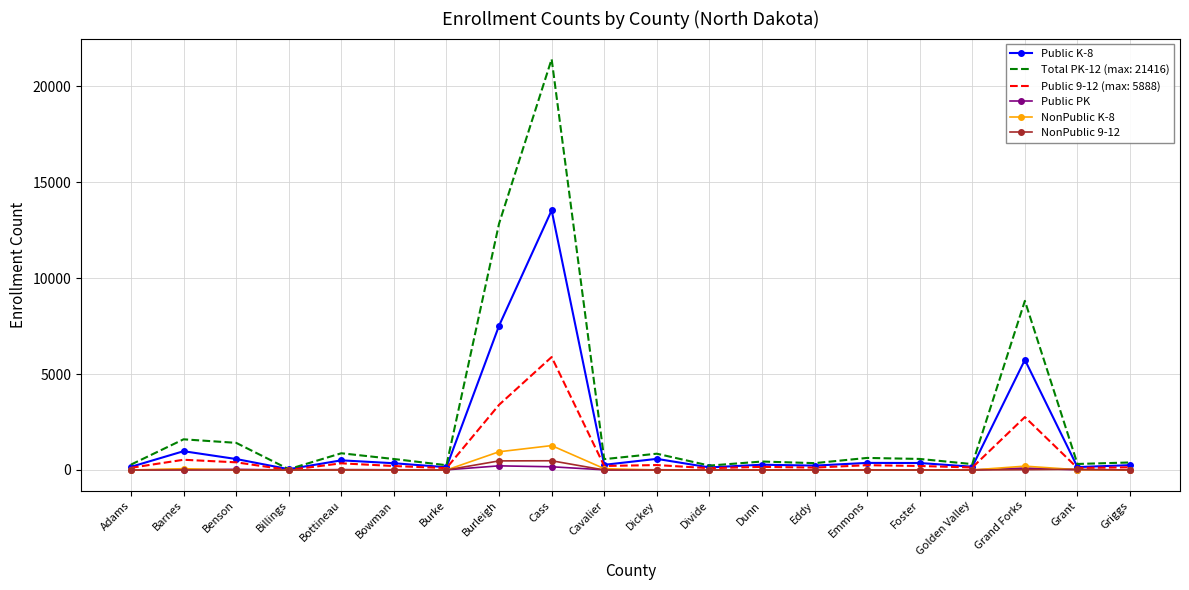

What position from the left is Burleigh?

8